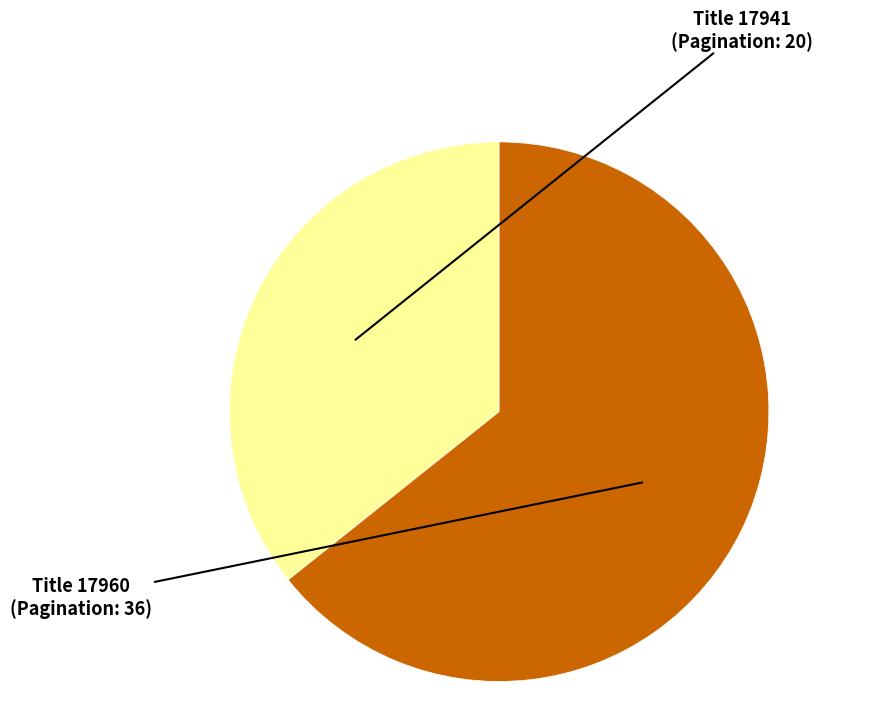

Does any single category account for the majority?

Yes